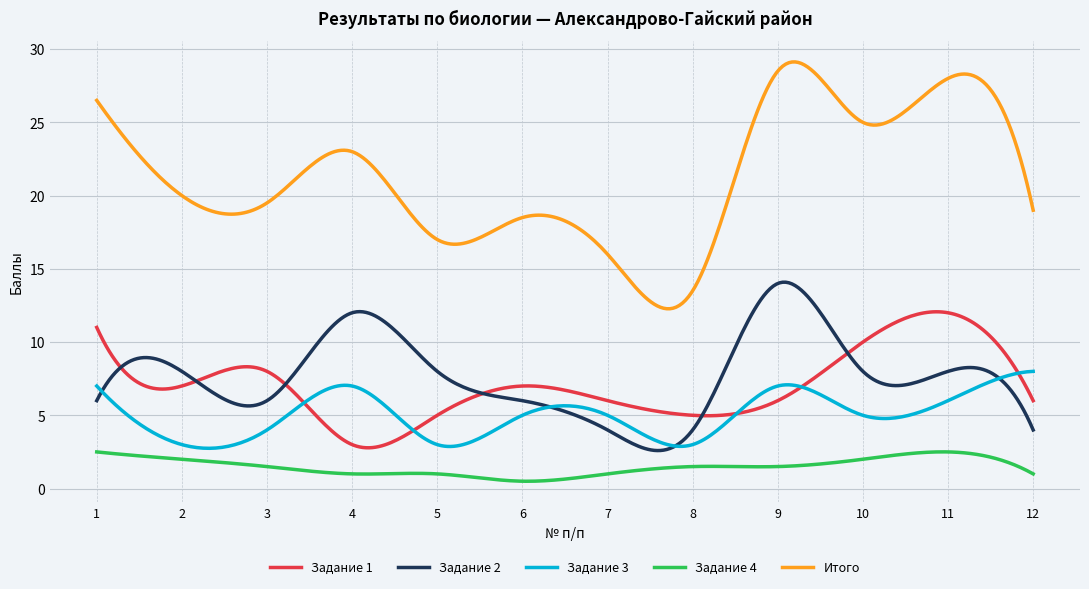

In Задание 3, how many points are lower than both neighbors (excluding endpoints)?

4